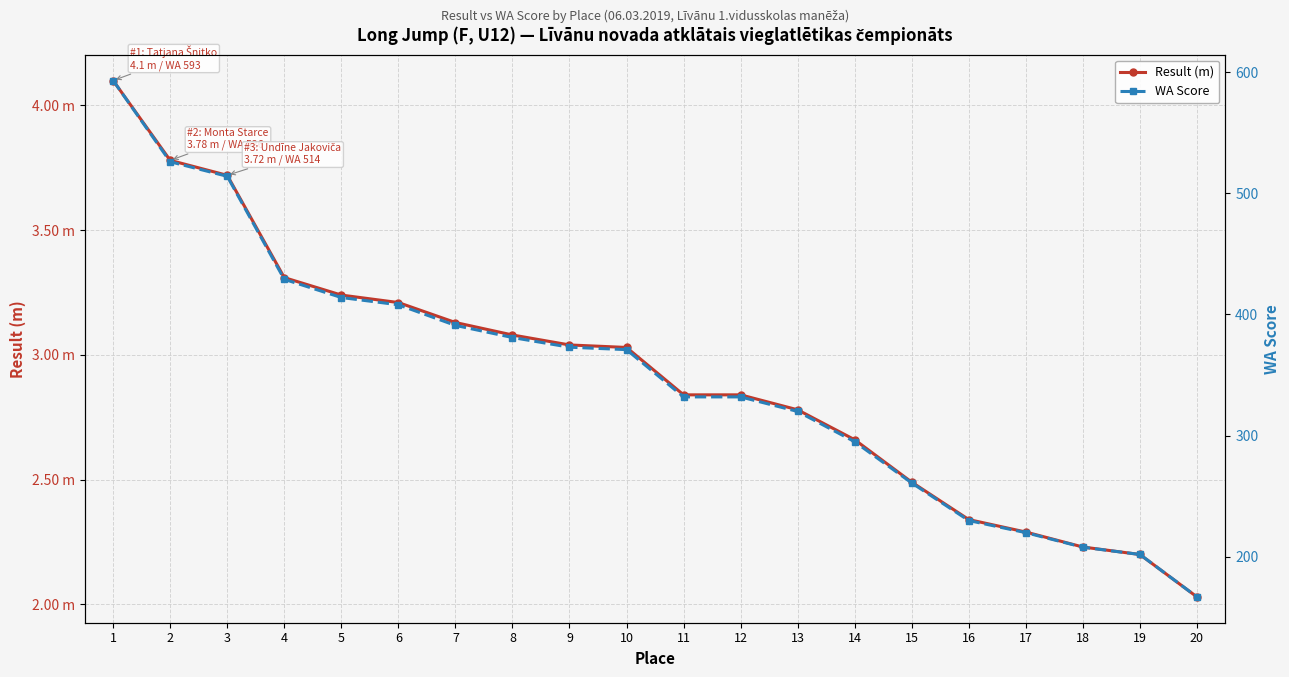

How many data points in Result (m) are above 3?

10